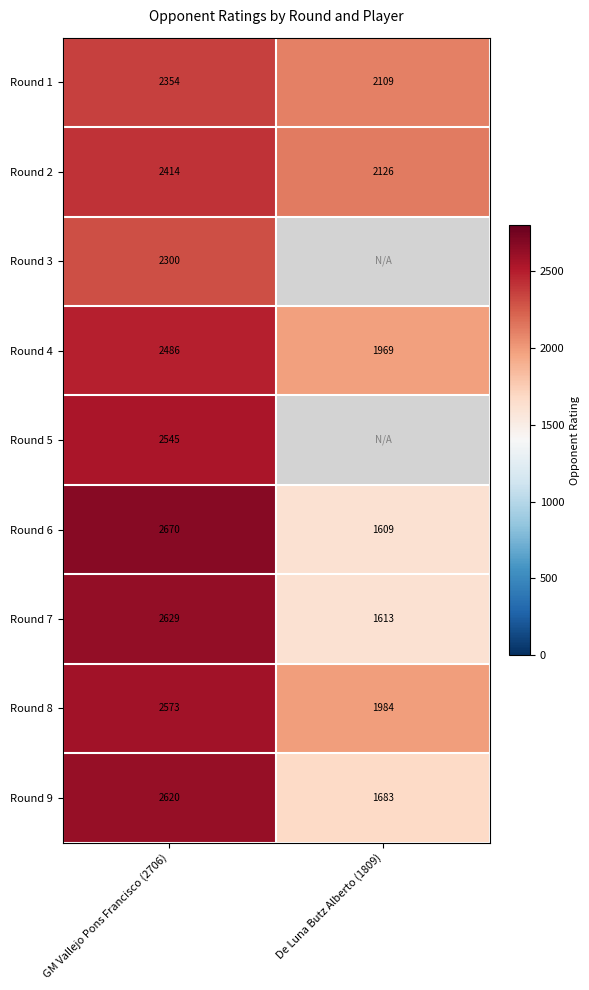

Rank the series at GM Vallejo Pons Francisco (2706) from lowest to highest value.

Round 3, Round 1, Round 2, Round 4, Round 5, Round 8, Round 9, Round 7, Round 6